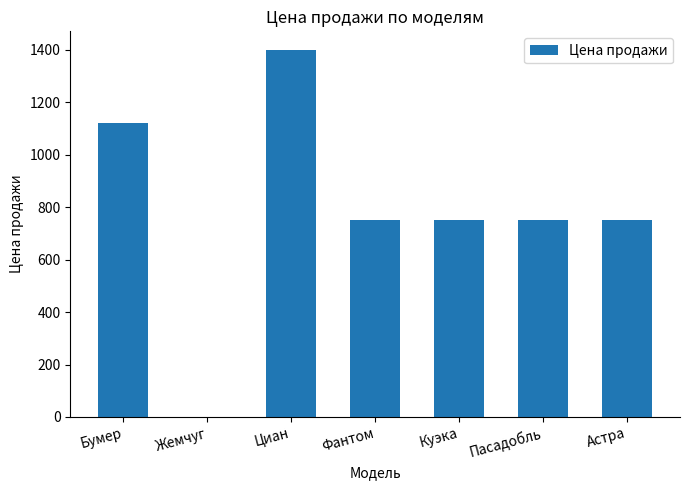

How many series are shown in this chart?

1